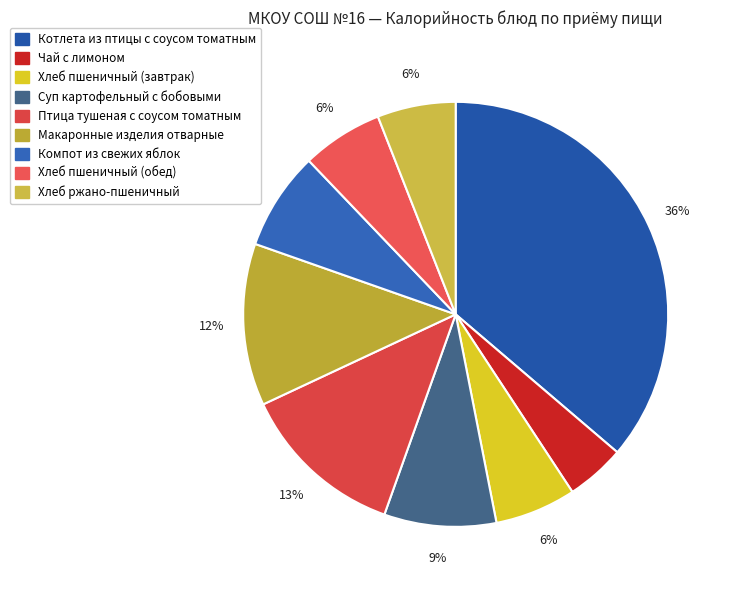

What is the smallest slice in the pie chart?

Чай с лимоном